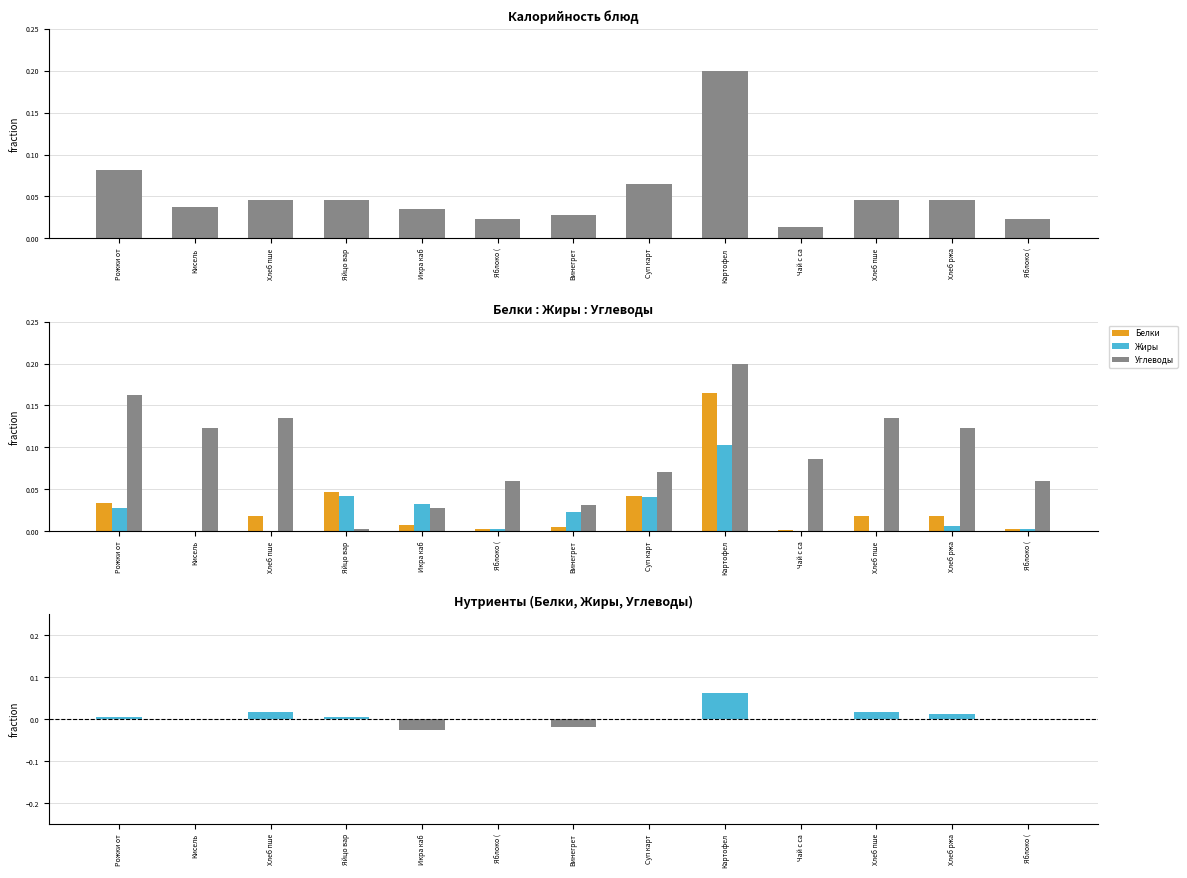

How many values in the Жиры series exceed 0?

9